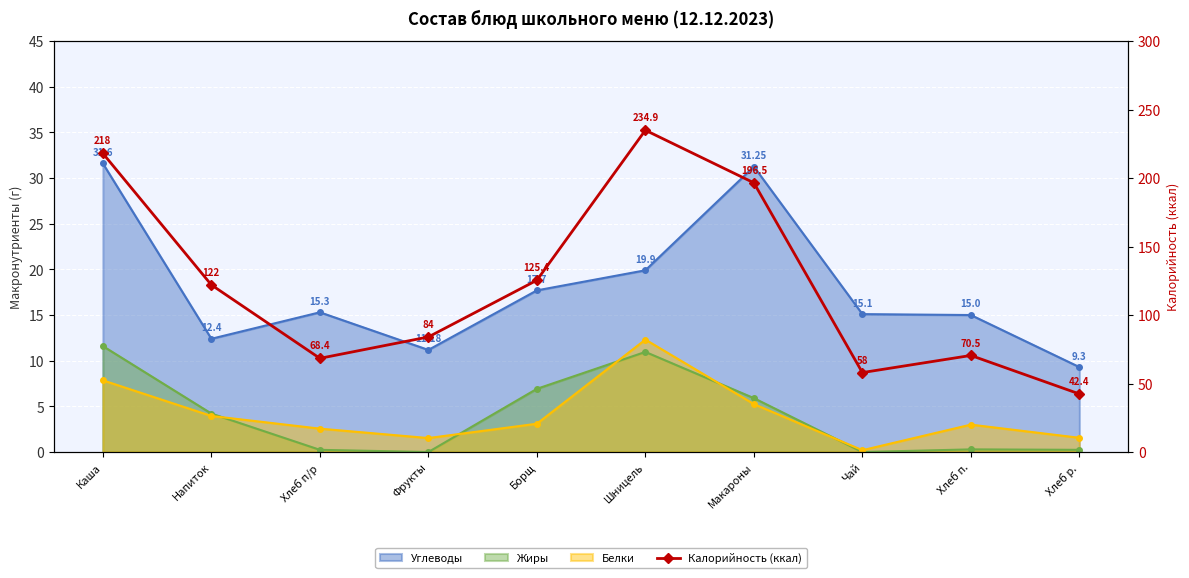

Reading right to left, what are all the values shown in this chart?

42.4	70.5	58.0	196.5	234.9	125.4	84.0	68.4	122.0	218.0